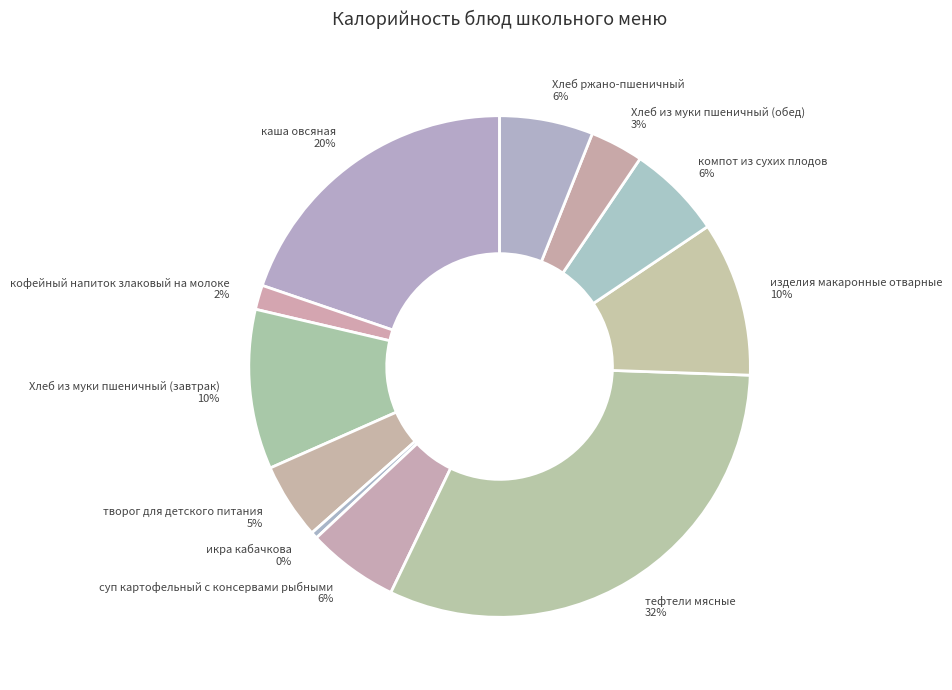

Which category has the smallest portion of the pie?

икра кабачкова